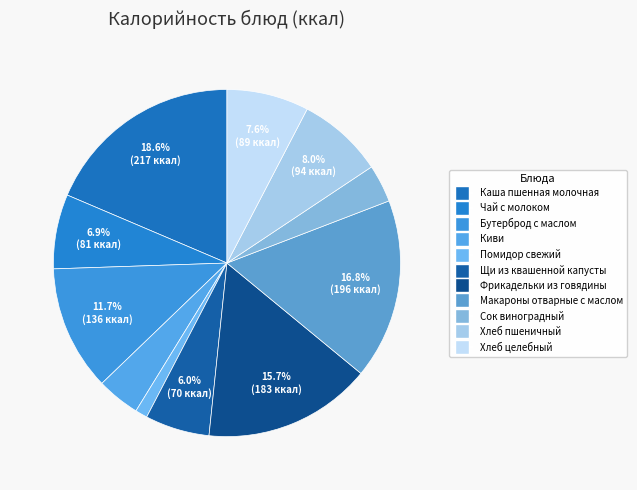

How many slices are in this pie chart?

11